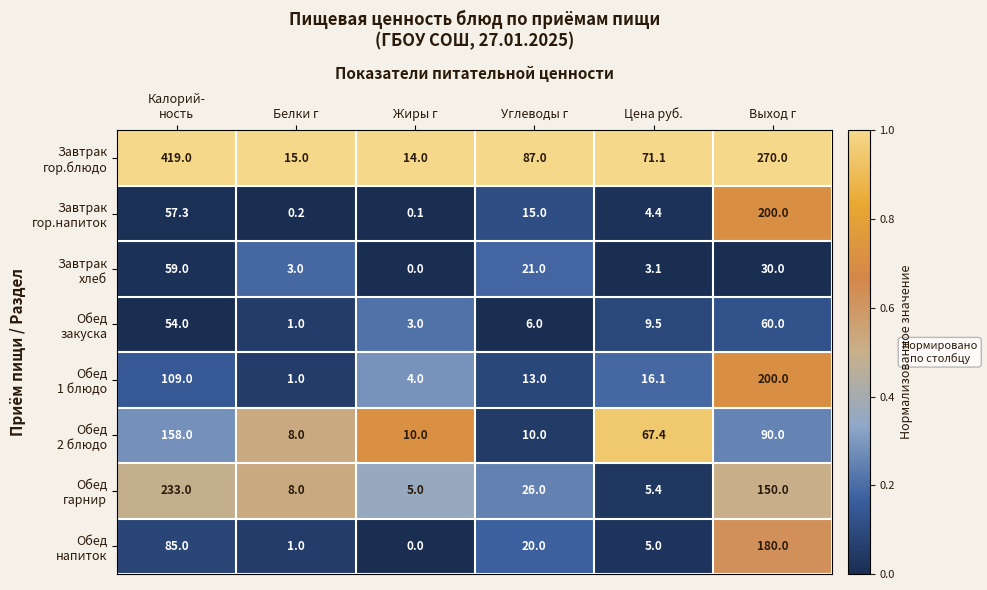

What is the spread (max minus min) of values at Жиры г?

14.0